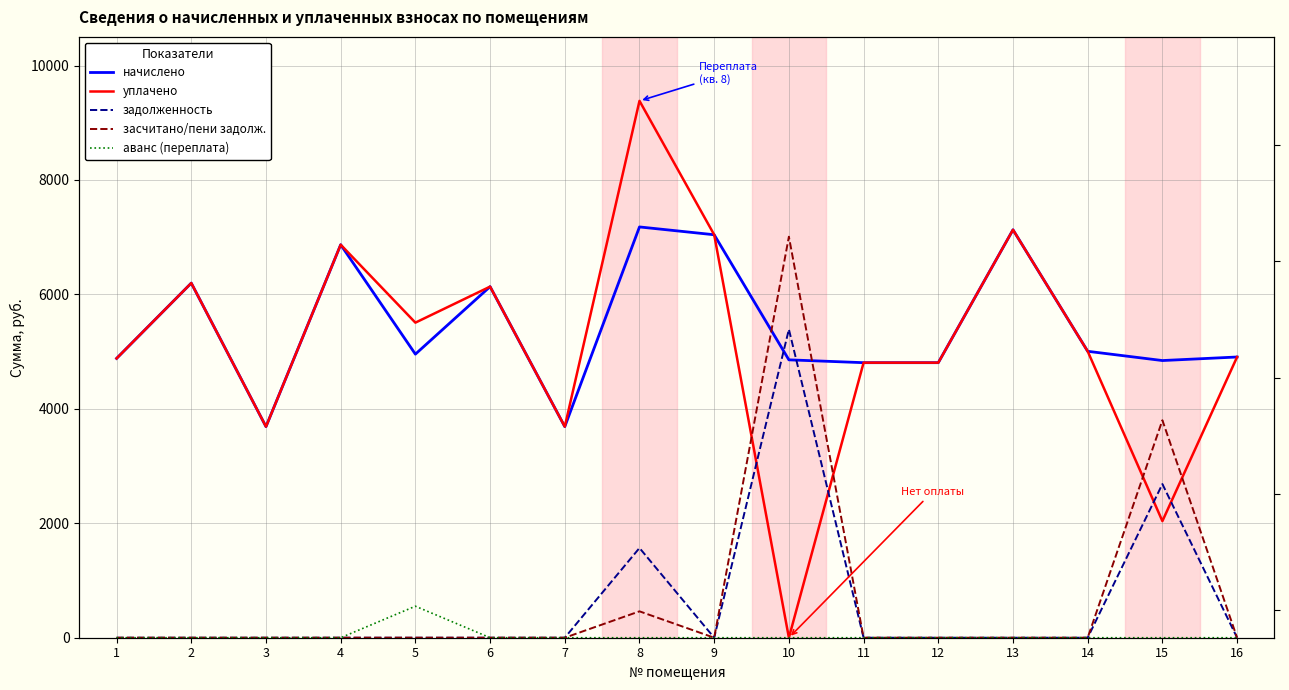

Reading right to left, extract all data points from this chart.

начислено: 16=4905.9	15=4843.8	14=5005.4	13=7129.1	12=4806.5	11=4806.6	10=4856.2	9=7042.2	8=7178.8	7=3688.7	6=6135.5	5=4955.6	4=6868.3	3=3688.7	2=6197.6	1=4881.1
уплачено: 16=4905.9	15=2038.0	14=5005.4	13=7129.1	12=4806.5	11=4806.6	10=0.0	9=7042.2	8=9381.7	7=3688.7	6=6135.5	5=5506.2	4=6868.3	3=3688.7	2=6197.6	1=4881.1
задолженность: 16=0.0	15=2685.6	14=0.0	13=0.0	12=0.0	11=0.0	10=5389.2	9=0.0	8=1568.2	7=0.0	6=0.0	5=0.0	4=0.0	3=0.0	2=0.0	1=0.0
засчитано/пени задолж.: 16=0.0	15=3800.2	14=0.0	13=0.0	12=0.0	11=0.0	10=7008.0	9=0.0	8=461.2	7=0.0	6=0.0	5=0.0	4=0.0	3=0.0	2=0.0	1=0.0
аванс (переплата): 16=0.0	15=0.0	14=0.0	13=0.0	12=0.0	11=0.0	10=0.0	9=0.0	8=0.0	7=0.0	6=0.0	5=550.6	4=0.0	3=0.0	2=0.0	1=0.0